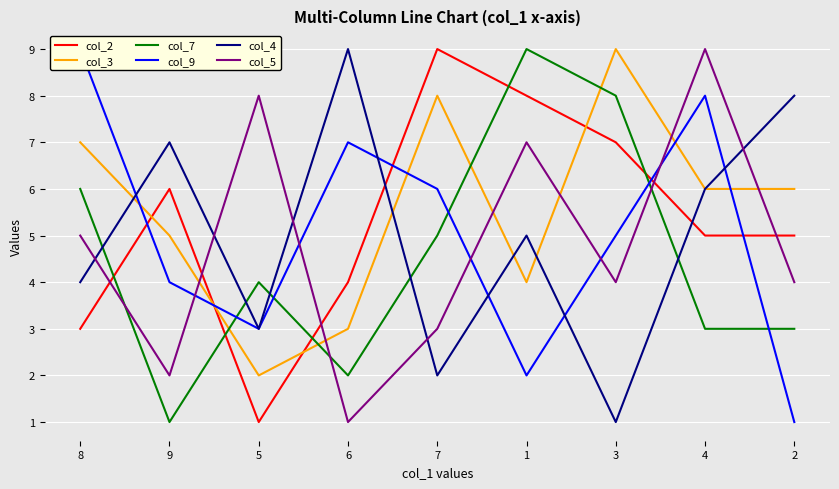

What is the smallest value displayed?

1